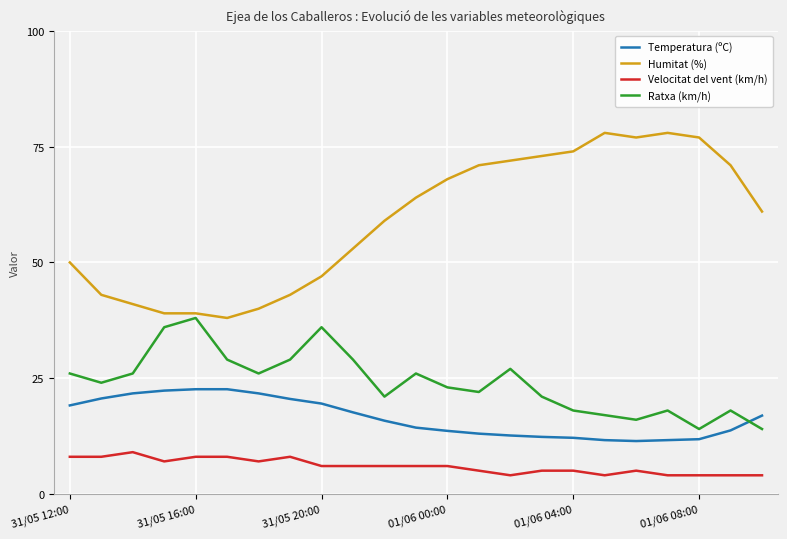

How many lines are shown in the chart?

4